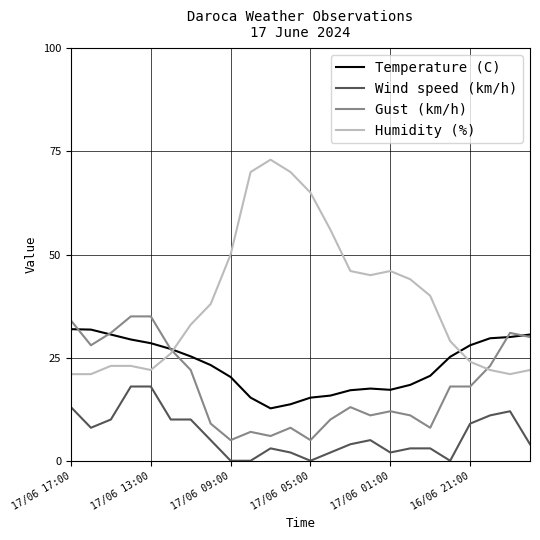

What is the highest value of the Gust (km/h) series?

35.0